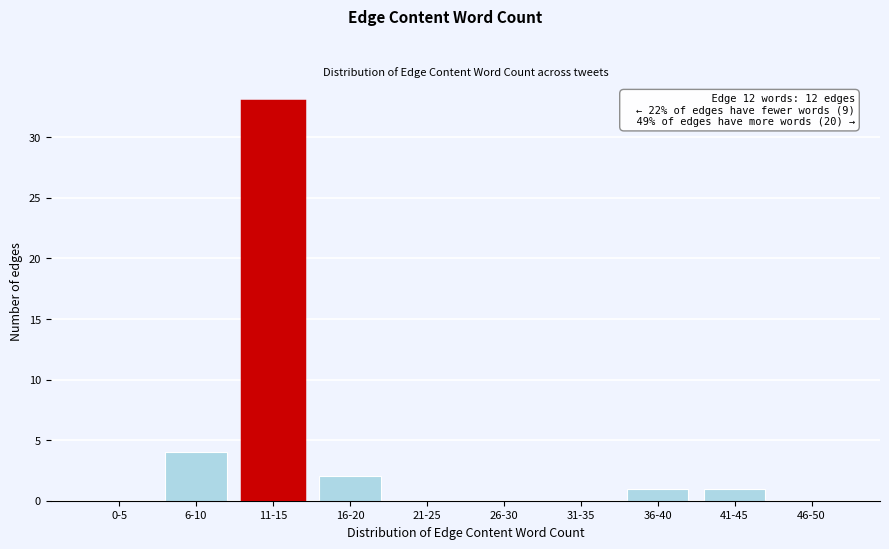

Reading left to right, list all the values displayed in this chart.

0-5=0	6-10=4	11-15=33	16-20=2	21-25=0	26-30=0	31-35=0	36-40=1	41-45=1	46-50=0